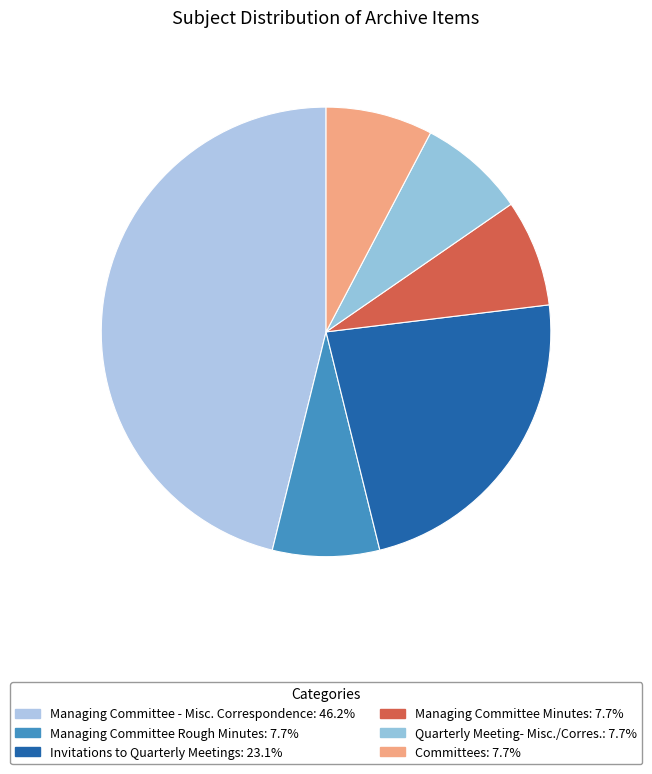

Does any single category account for the majority?

No